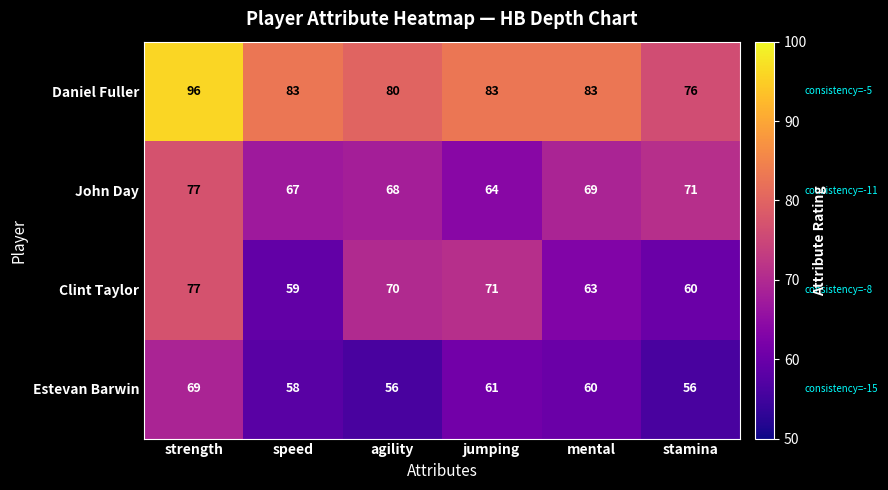

Which series has the largest range (max minus min)?

Daniel Fuller